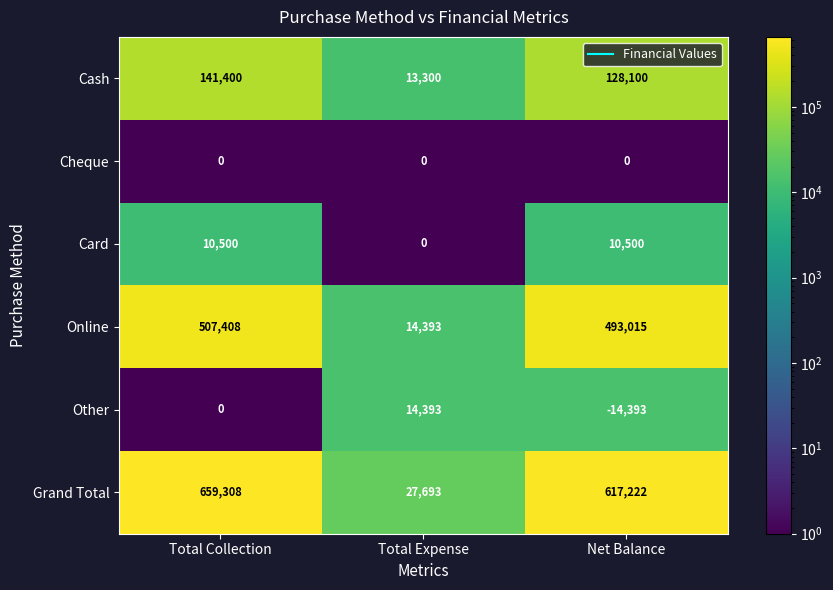

What is the sum of all Cash values?

282800